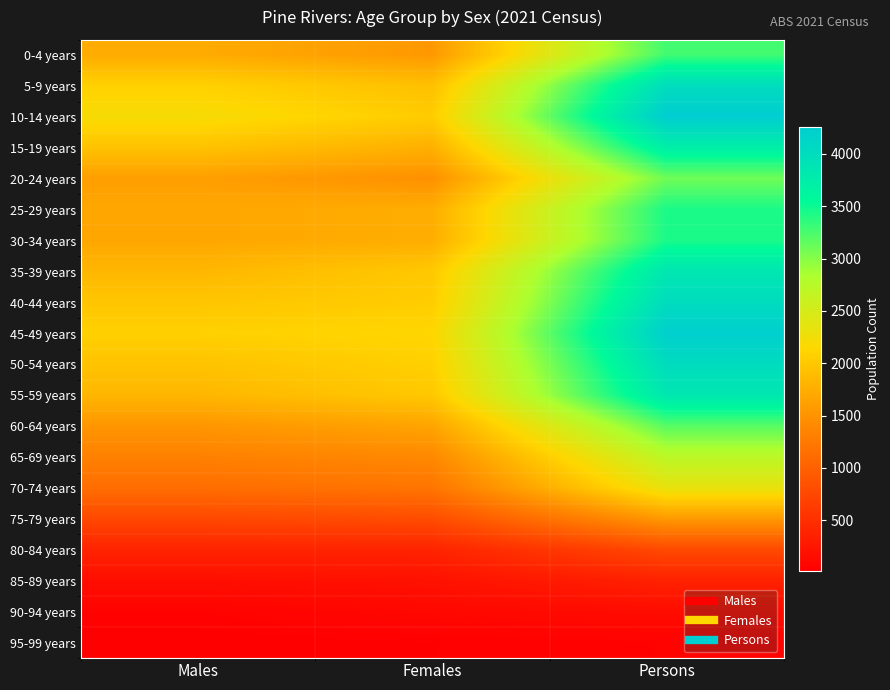

Reading right to left, list all the values displayed in this chart.

0-4 years: Persons=3278	Females=1550	Males=1729
5-9 years: Persons=4002	Females=1920	Males=2085
10-14 years: Persons=4256	Females=2044	Males=2210
15-19 years: Persons=3728	Females=1777	Males=1947
20-24 years: Persons=3093	Females=1476	Males=1613
25-29 years: Persons=3437	Females=1747	Males=1686
30-34 years: Persons=3437	Females=1747	Males=1686
35-39 years: Persons=3846	Females=2003	Males=1835
40-44 years: Persons=4016	Females=2044	Males=1977
45-49 years: Persons=4217	Females=2131	Males=2079
50-54 years: Persons=4021	Females=2074	Males=1951
55-59 years: Persons=3846	Females=2003	Males=1835
60-64 years: Persons=3192	Females=1664	Males=1526
65-69 years: Persons=2718	Females=1400	Males=1323
70-74 years: Persons=2334	Females=1207	Males=1130
75-79 years: Persons=1564	Females=803	Males=759
80-84 years: Persons=770	Females=386	Males=382
85-89 years: Persons=366	Females=201	Males=167
90-94 years: Persons=149	Females=103	Males=49
95-99 years: Persons=50	Females=32	Males=16